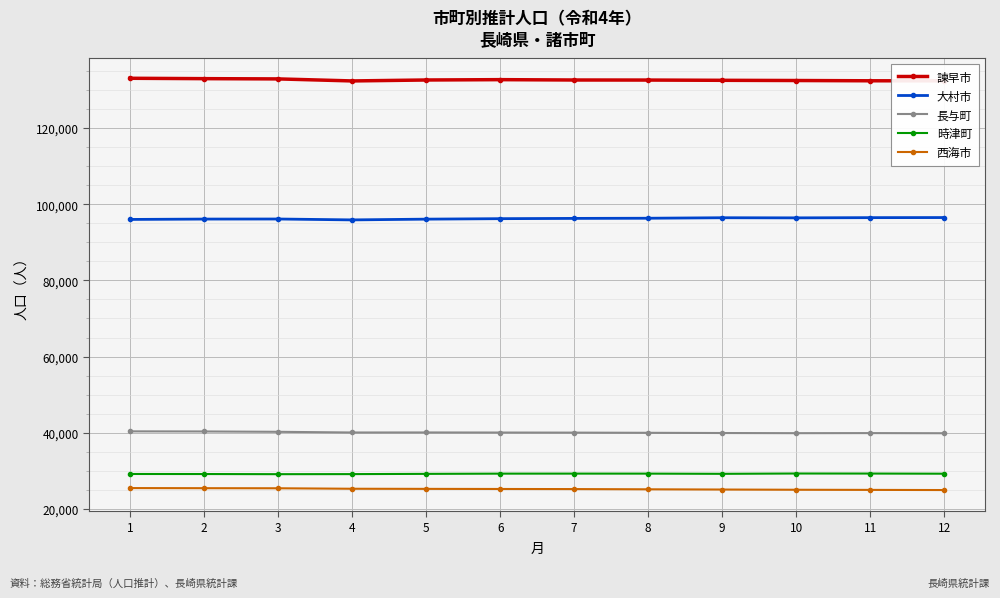

How many lines are shown in the chart?

5